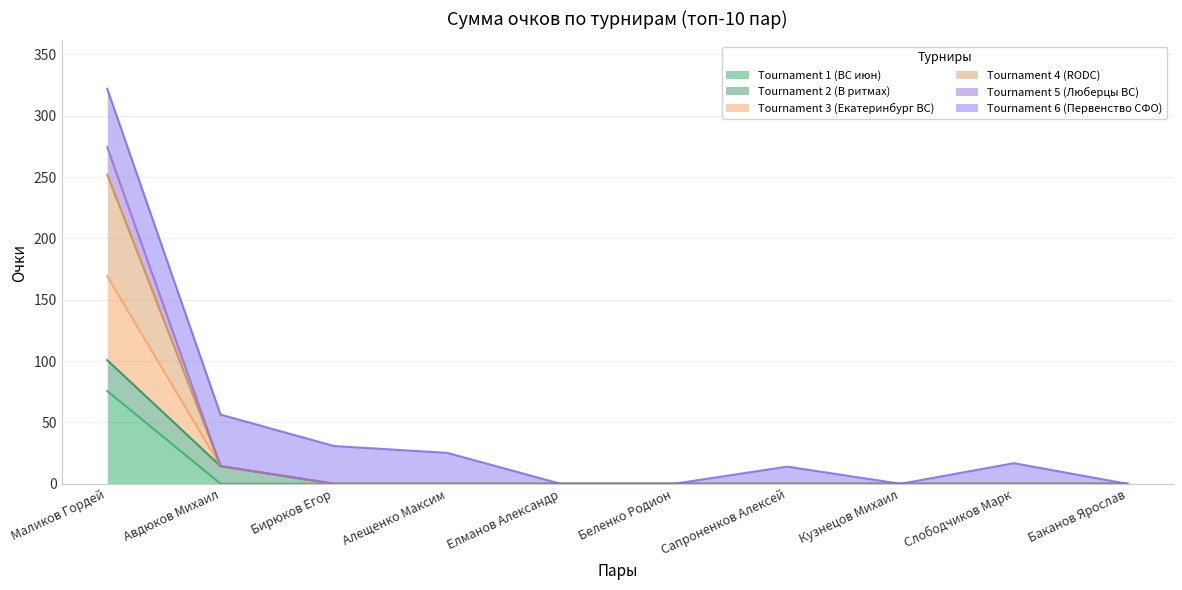

True or false: Tournament 4 (RODC) and Tournament 5 (Люберцы ВС) intersect in this chart.

False